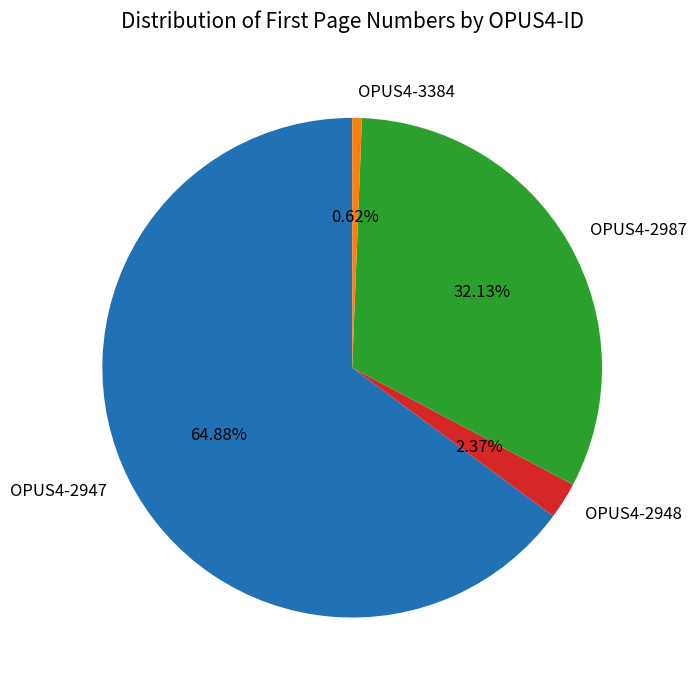

How many slices are in this pie chart?

4